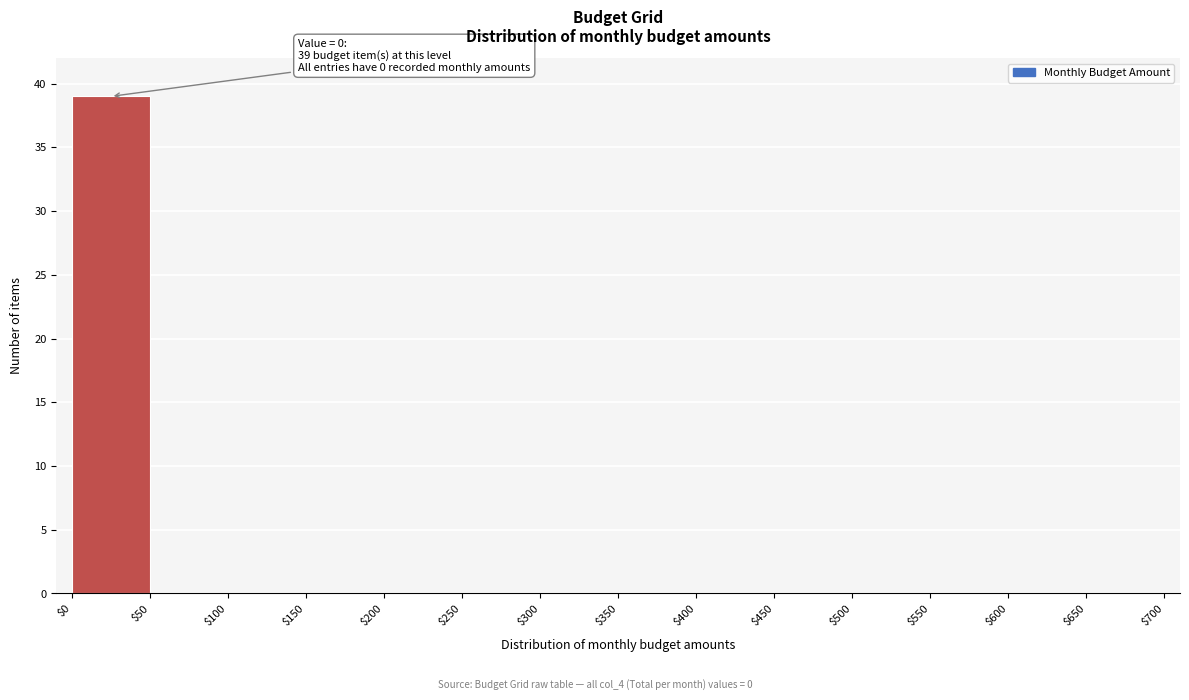

Over which range of the x-axis is the bar tallest?

$0 to $50